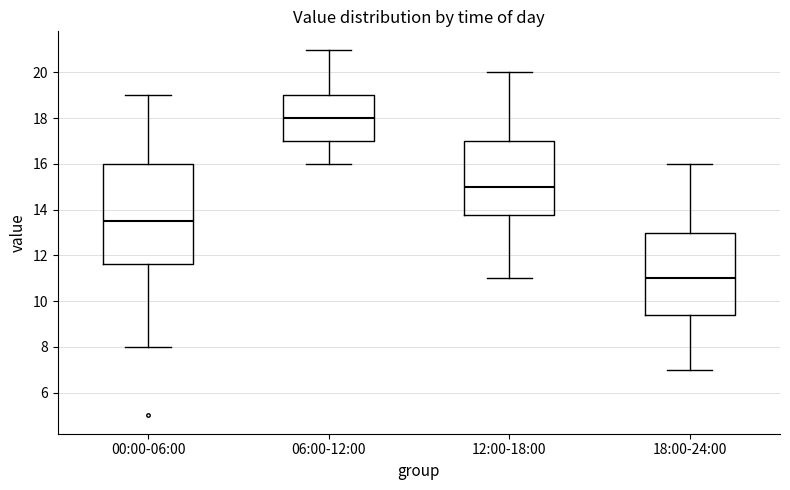

Where does the median line of the box for 12:00-18:00 sit on the y-axis? The values are not printed on the chart, so give them approximately, as read against the axis.

15.0